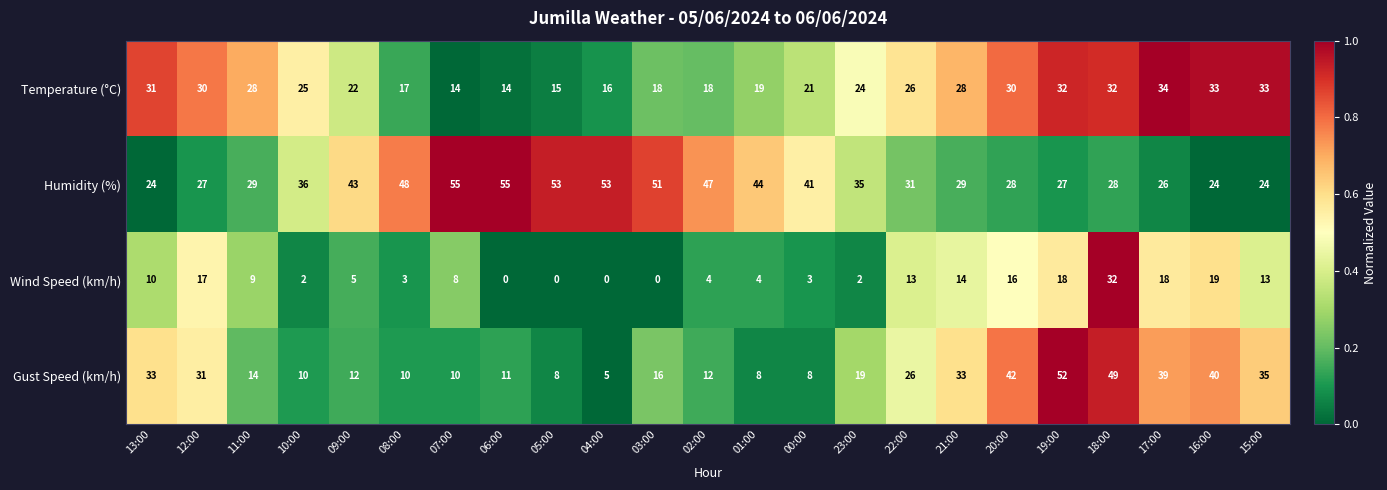

What is the greatest value displayed?

55